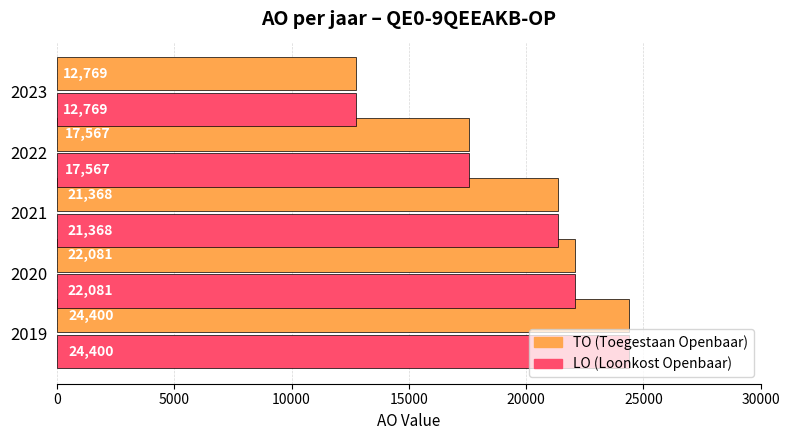

What is the greatest value displayed?

24400